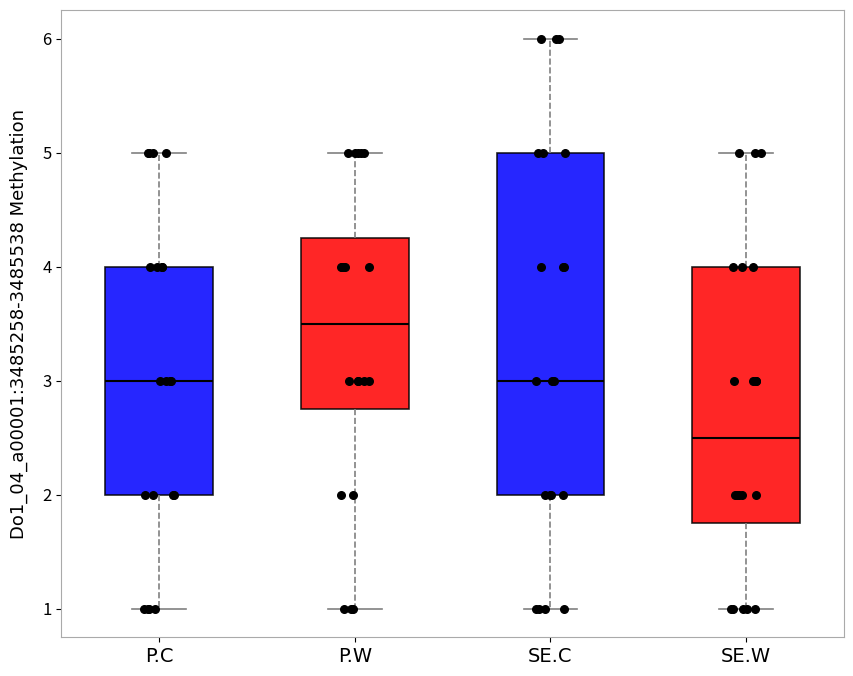

Reading left to right, read every box against the y-axis: the position of its median line, the range the box covers, and the ends of its whiskers. The values are not printed on the chart, so give them approximately, as read against the axis.

P.C: median 3.0, box 2.0 to 4.0, whiskers 1.0 to 5.0
P.W: median 3.5, box 2.8 to 4.3, whiskers 1.0 to 5.0
SE.C: median 3.0, box 2.0 to 5.0, whiskers 1.0 to 6.0
SE.W: median 2.5, box 1.8 to 4.0, whiskers 1.0 to 5.0